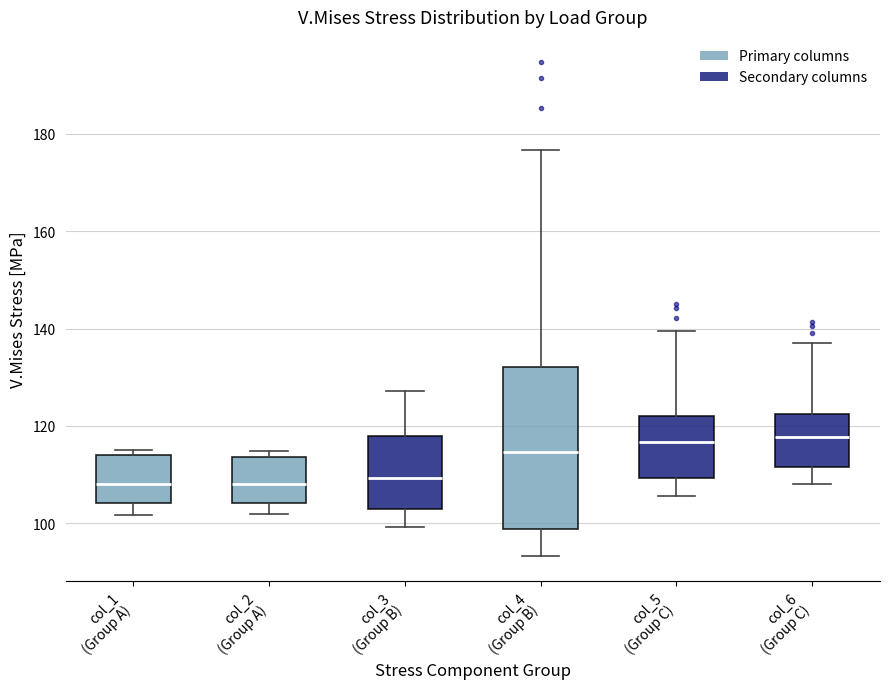

Where is the lower edge of the box for col_3 (Group B) on the y-axis? The values are not printed on the chart, so give them approximately, as read against the axis.

102